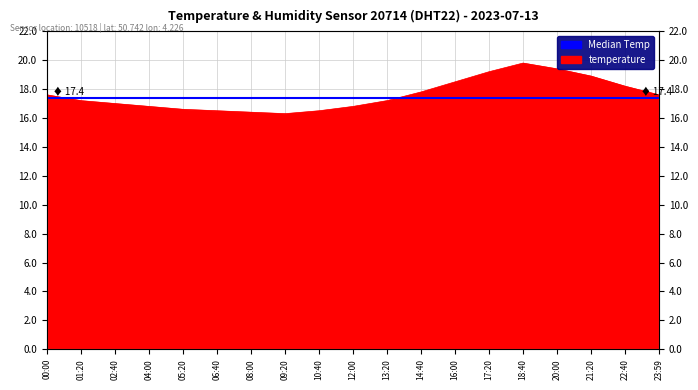

What is the difference between the maximum and second lowest values?

3.4